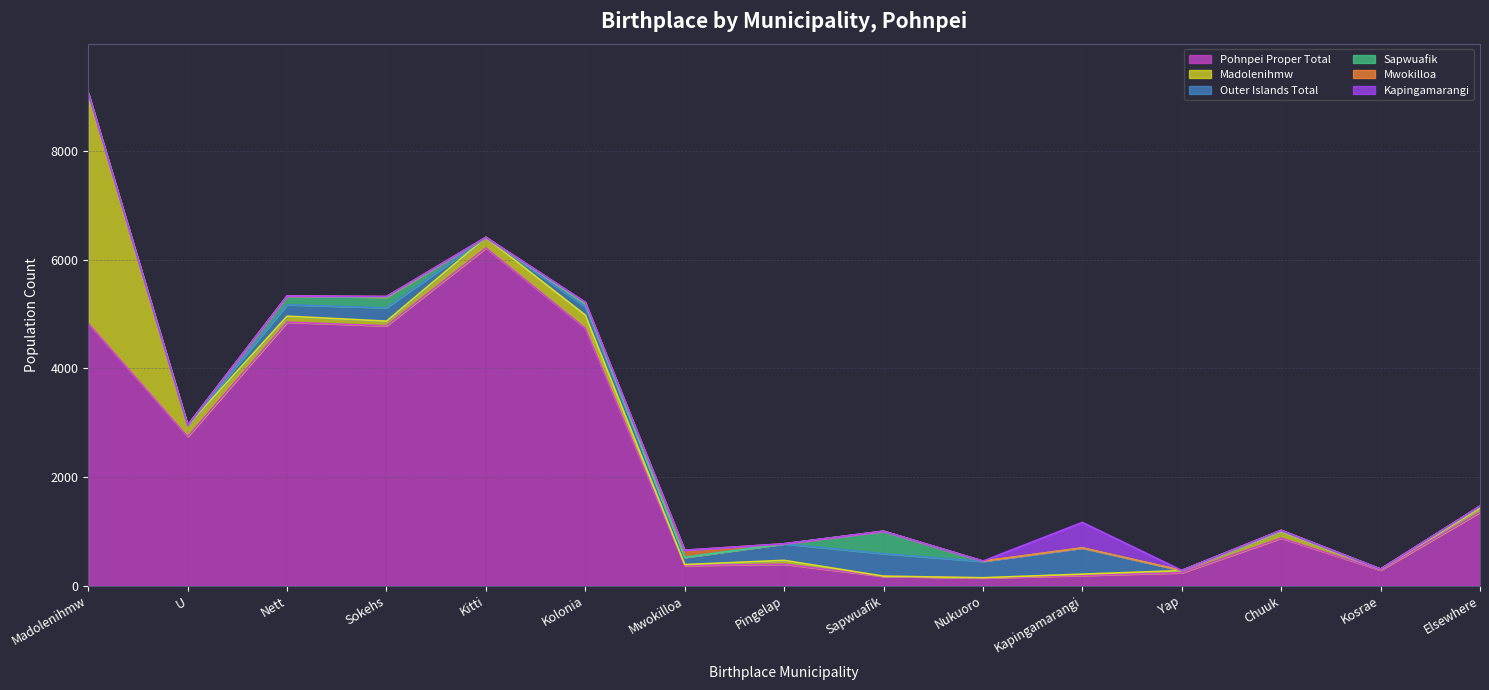

At which label is Kapingamarangi closest to 234?

Kolonia